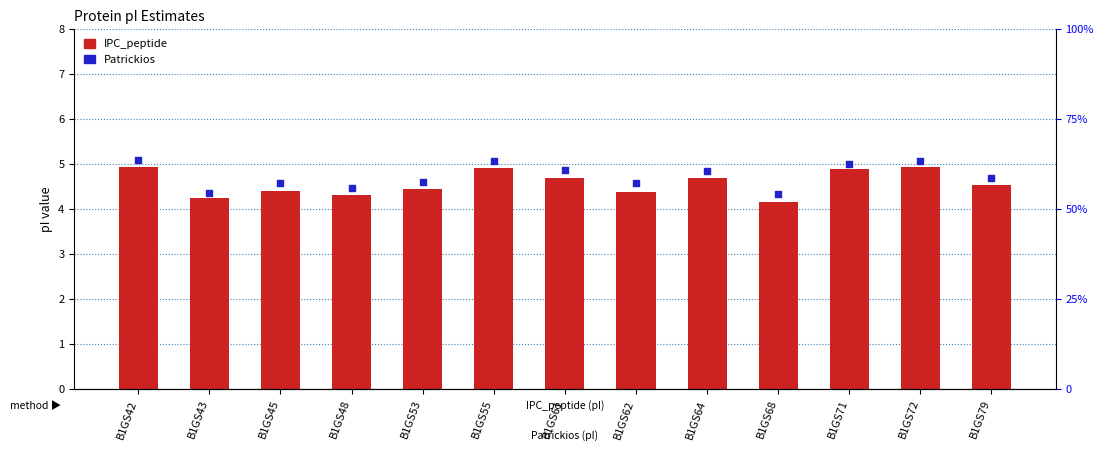

Between B1GS79 and B1GS61, which is larger?

B1GS61